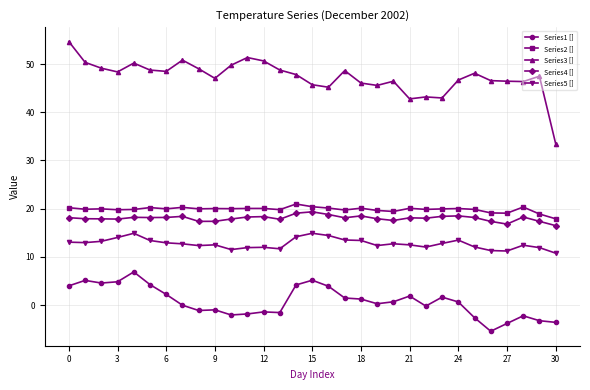

What is the minimum value for Series3 []?

33.5